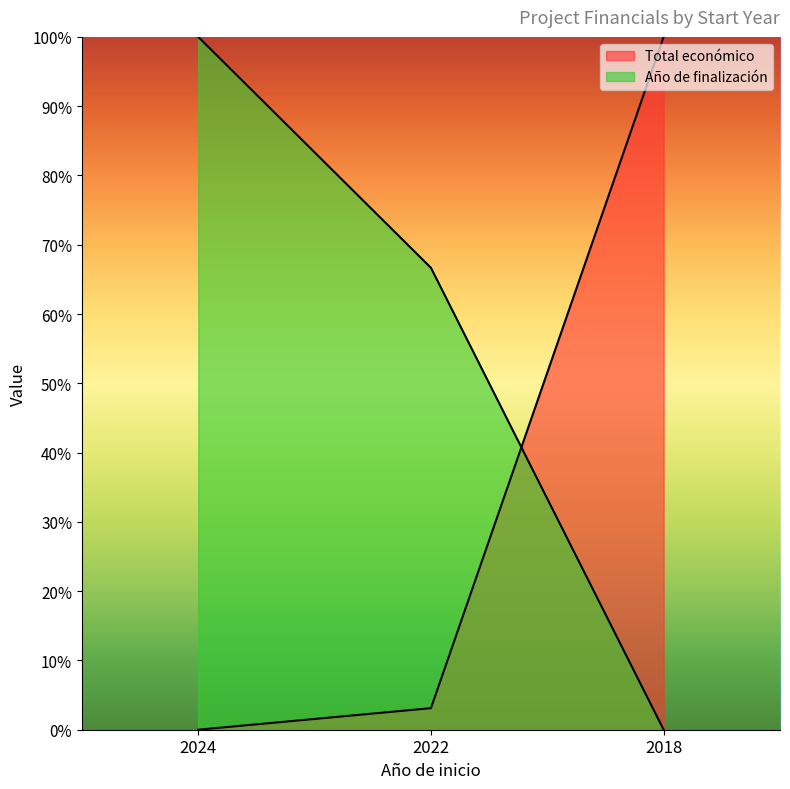

Which label corresponds to the smallest value in the chart?

2024